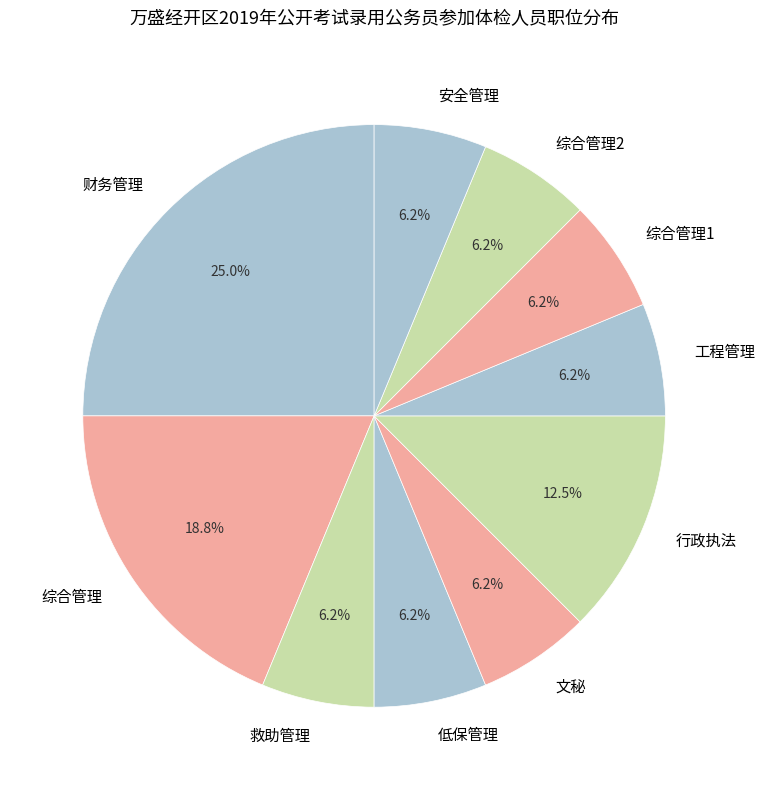

True or false: 文秘 accounts for 6% of the total.

True